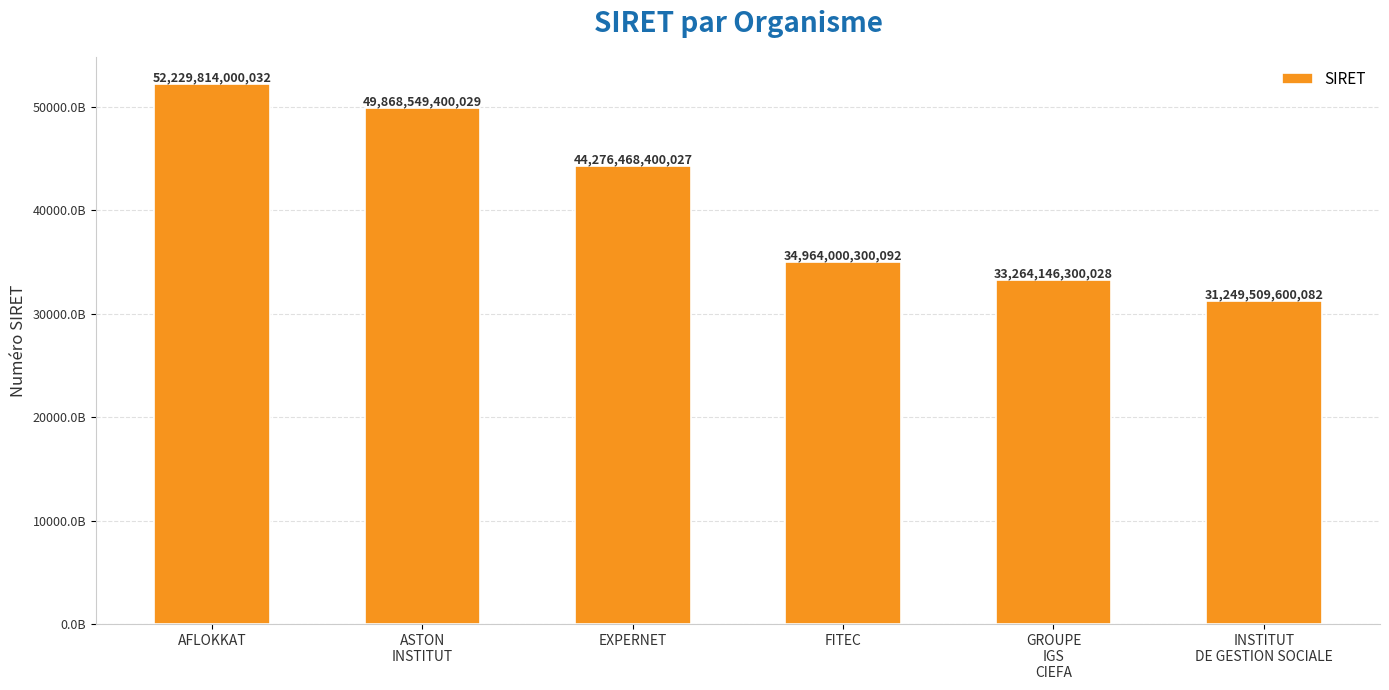

Which has a higher value, ASTON
INSTITUT or INSTITUT
DE GESTION SOCIALE?

ASTON
INSTITUT